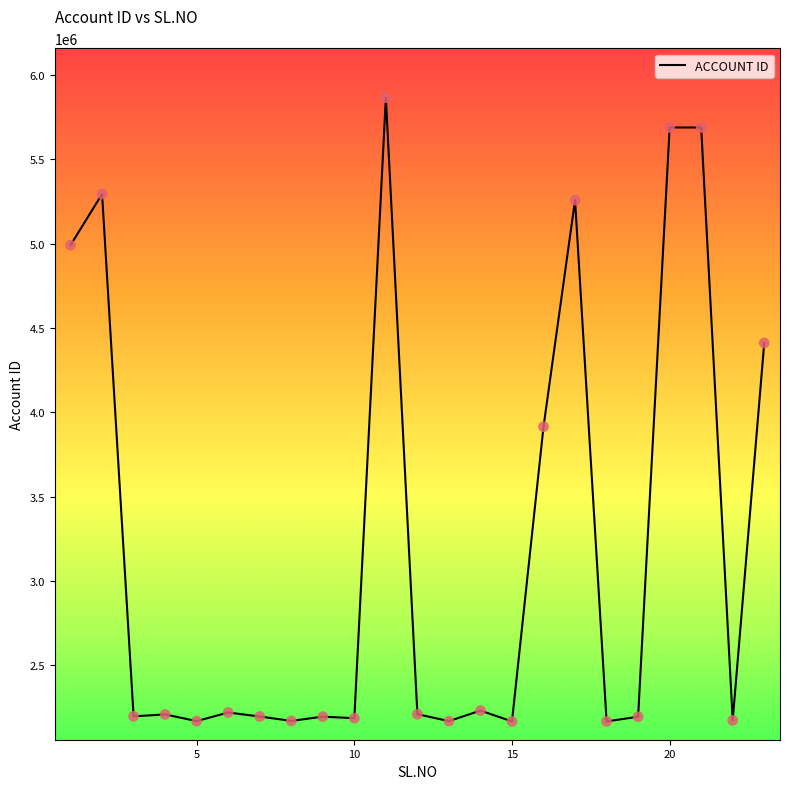

What is the difference between the maximum and minimum values?

3695128